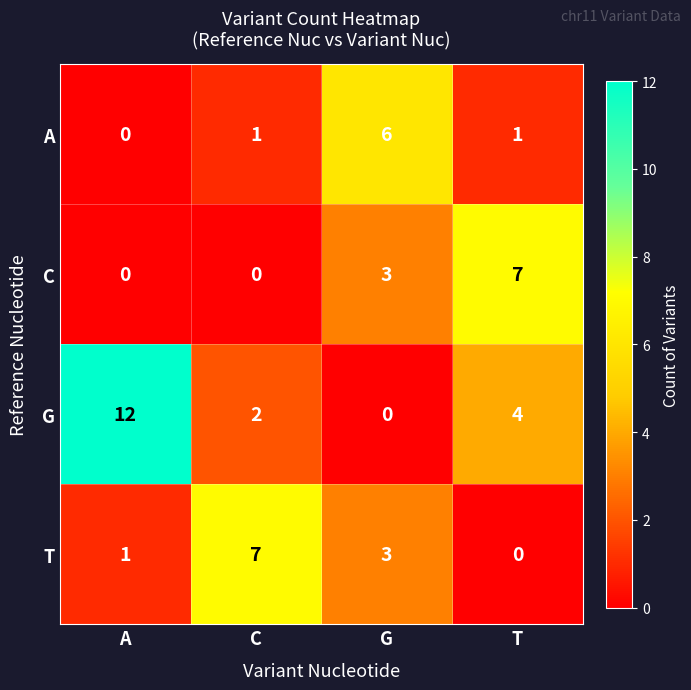

Which series has the largest total across all categories?

G